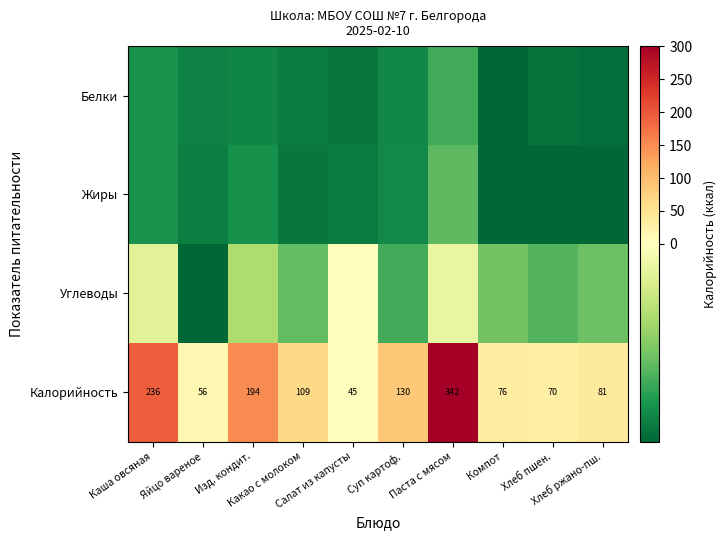

What is the total value across all series at Каша овсяная?

121.0